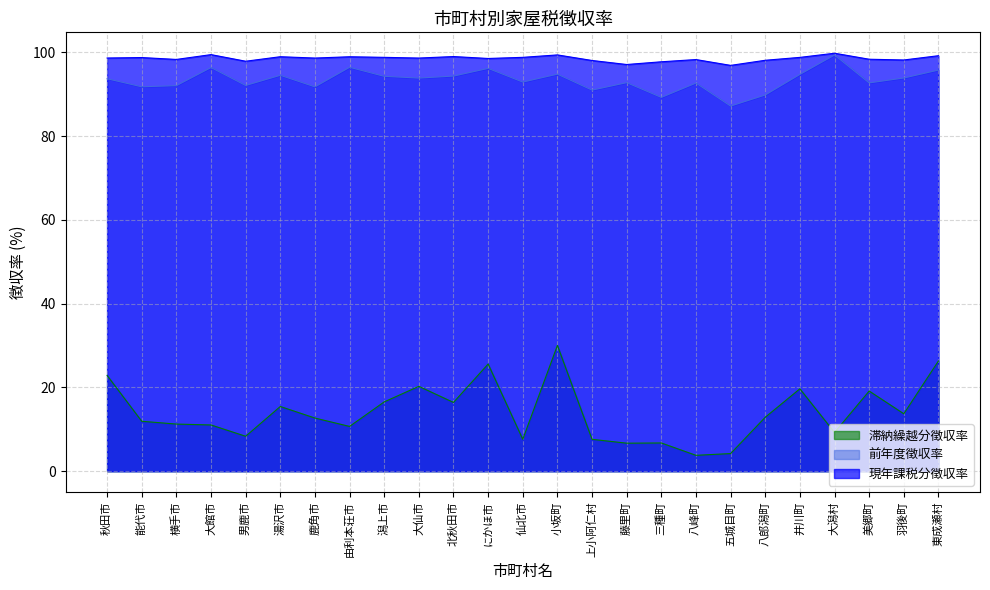

At which label does 前年度徴収率 first exceed 93?

秋田市